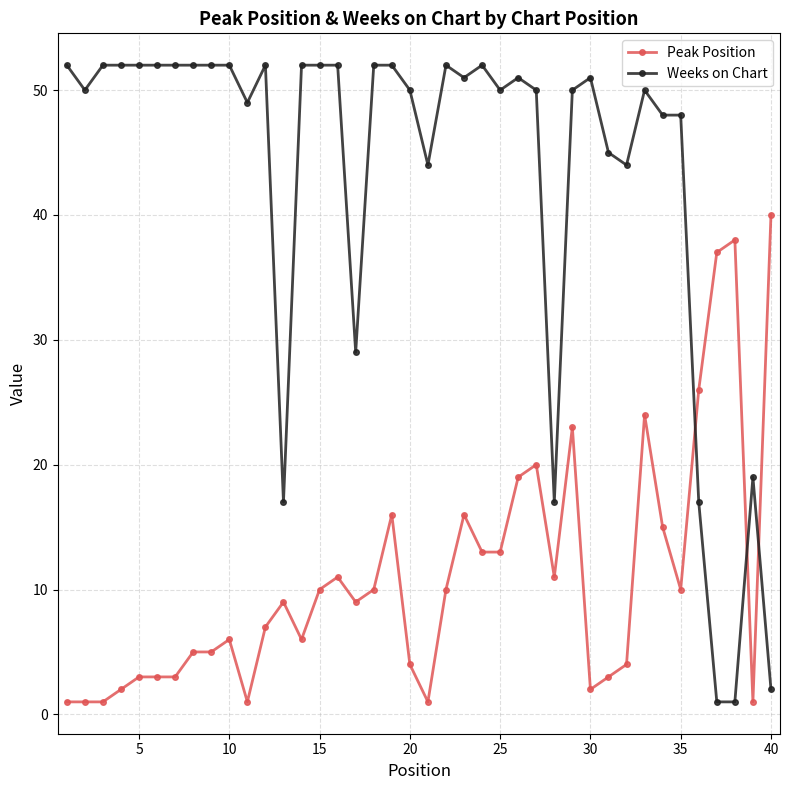

What are all the series names shown in the legend?

Peak Position, Weeks on Chart